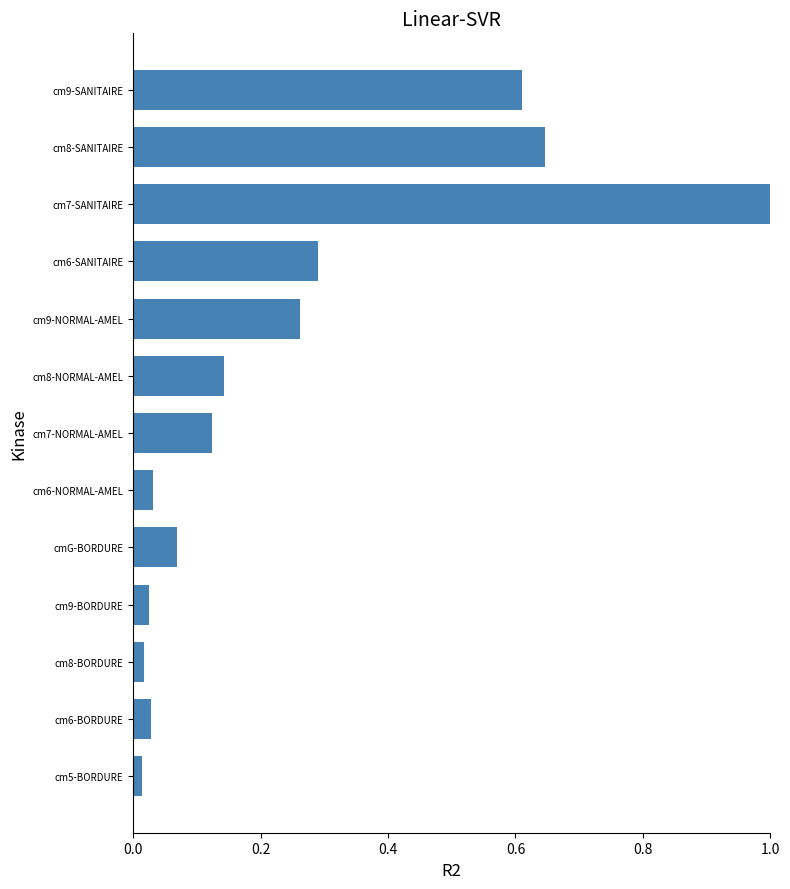

What is the maximum value shown in the chart?

1.0